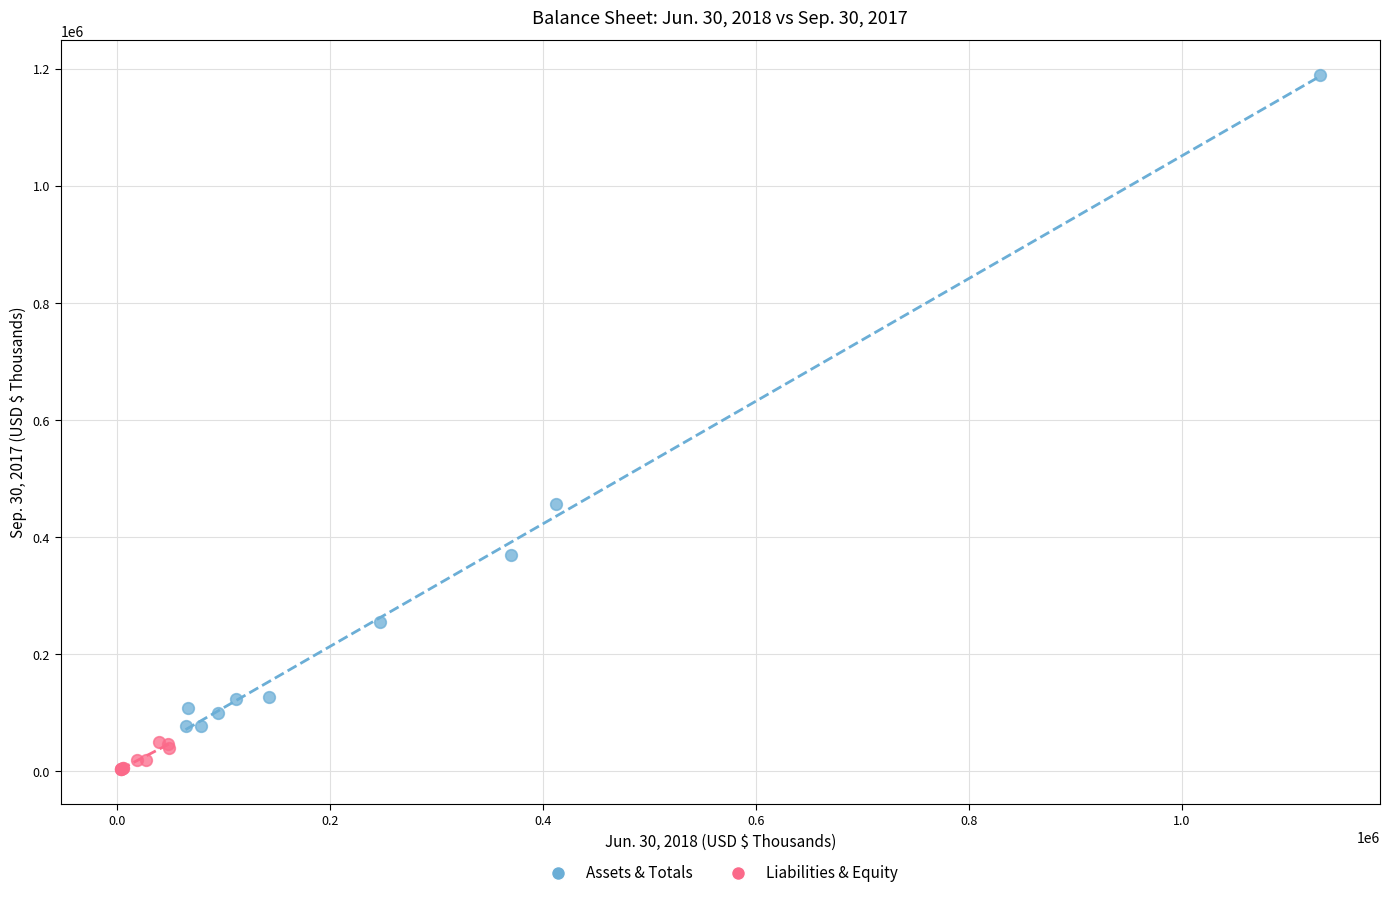

Which series contains the highest Y value?

Assets & Totals